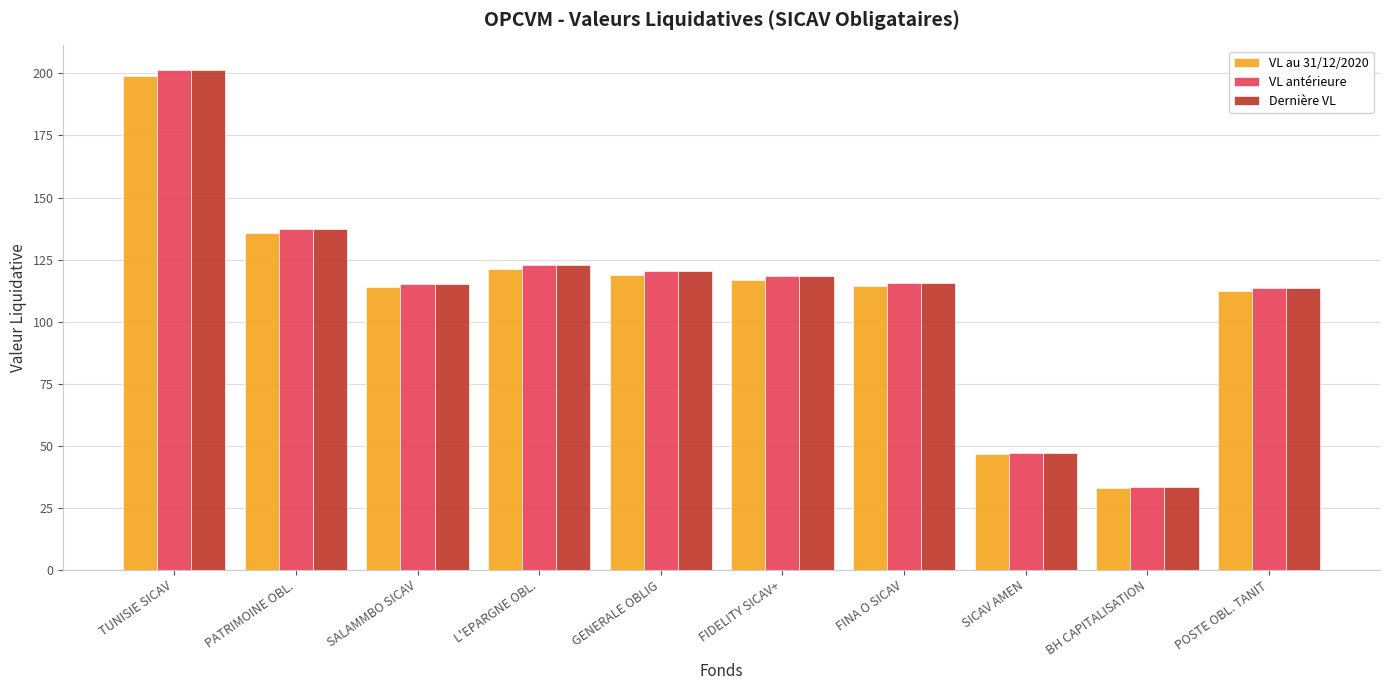

What is the maximum value shown in the chart?

201.2